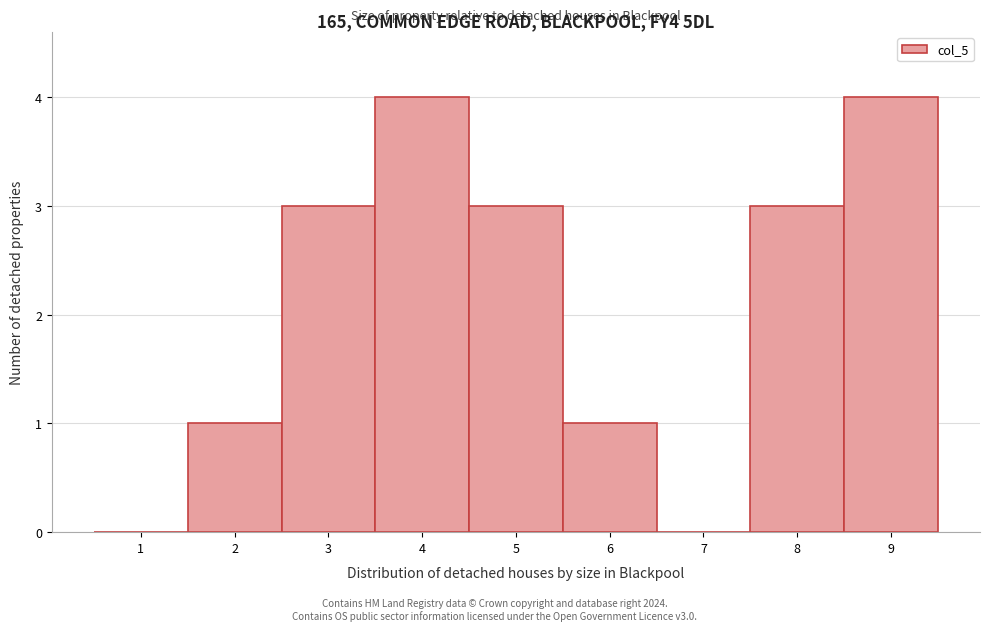

Reading left to right, transcribe this chart: for each bar, give the range it covers on the x-axis and its height. The values are not printed on the chart, so give them approximately, as read against the axis.

0.5 to 1.5: 0
1.5 to 2.5: 1
2.5 to 3.5: 3
3.5 to 4.5: 4
4.5 to 5.5: 3
5.5 to 6.5: 1
6.5 to 7.5: 0
7.5 to 8.5: 3
8.5 to 9.5: 4